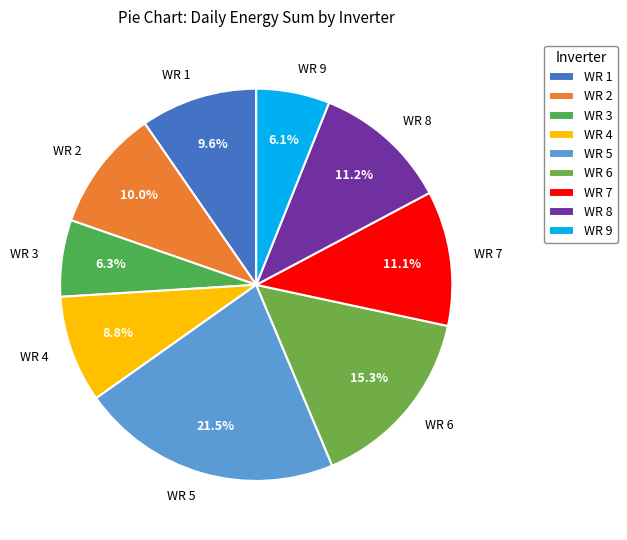

Is WR 1 the majority of the pie?

No